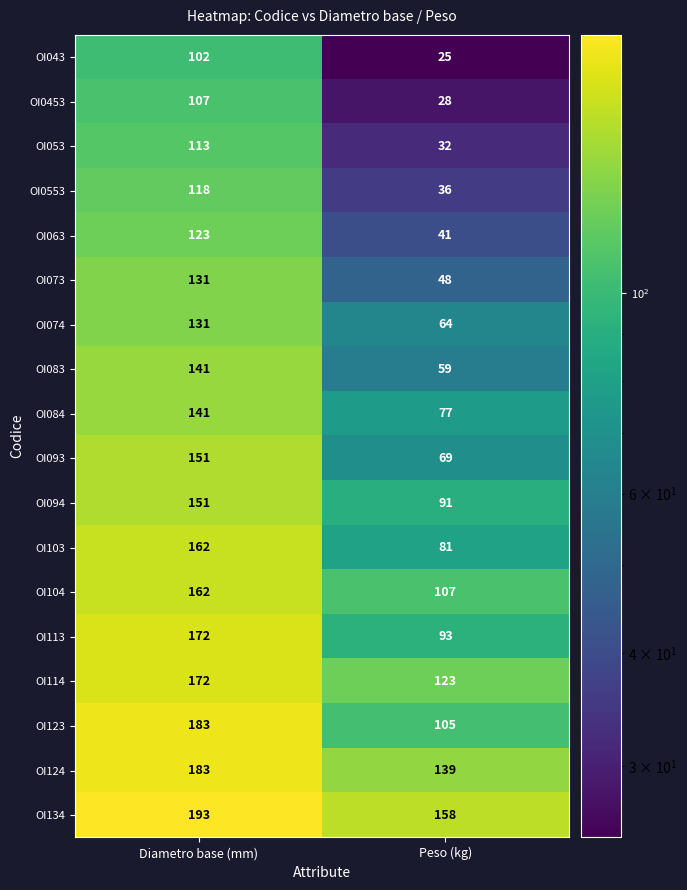

What is the sum of all OI043 values?

127